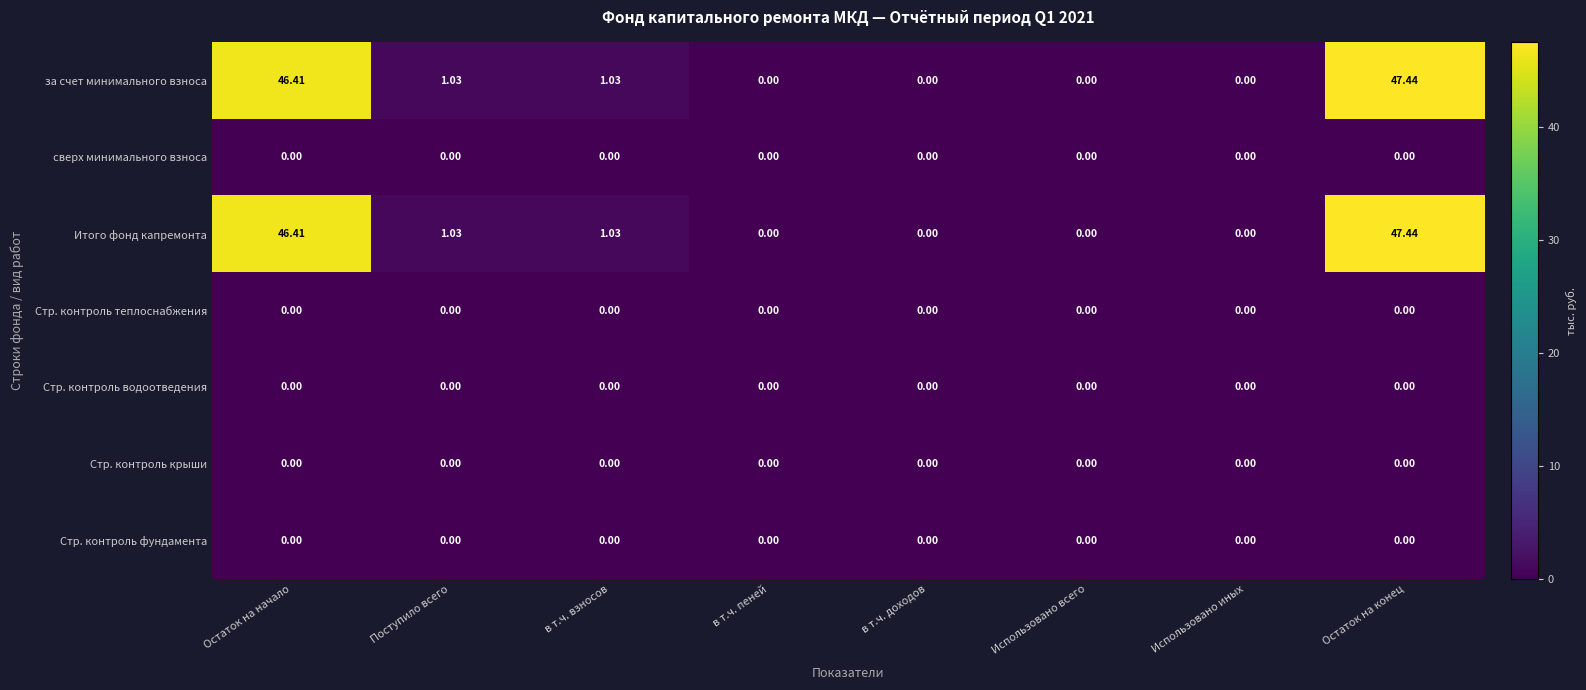

Is the value of сверх минимального взноса at Остаток на начало greater than the value of Итого фонд капремонта at Остаток на конец?

No